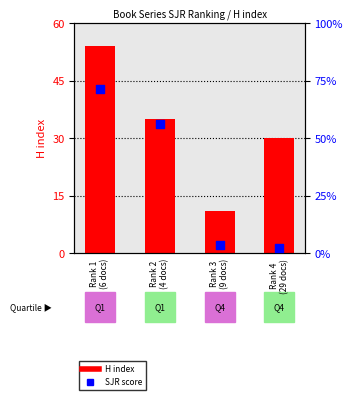

At how many categories does at least one series exceed 22?

3